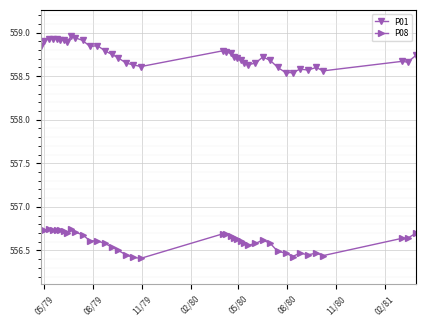

What is the difference between the second highest and minimum values in the P01 series?

0.4